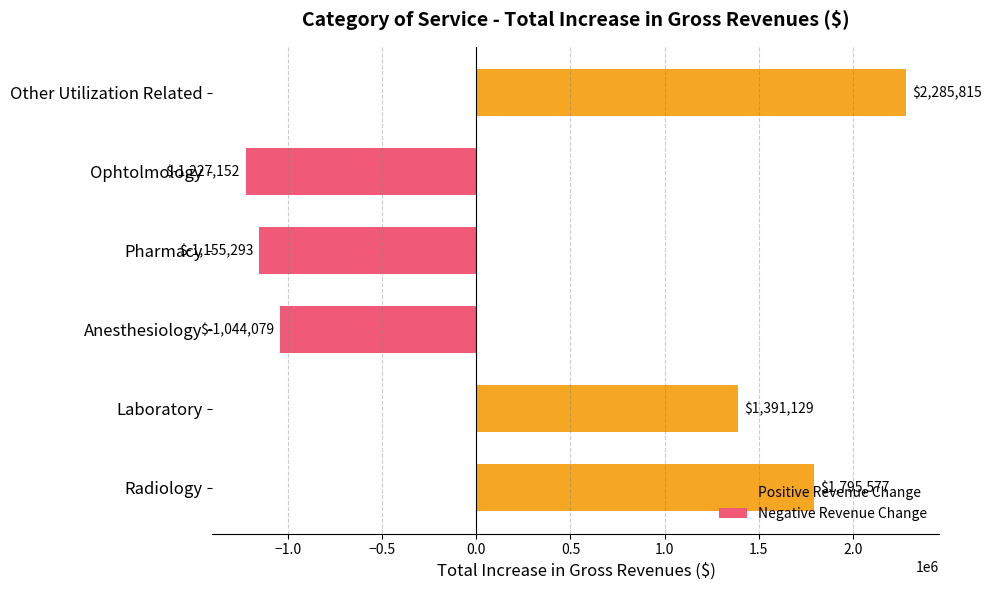

What is the difference between the maximum and minimum values in the Positive Revenue Change series?

894685.6